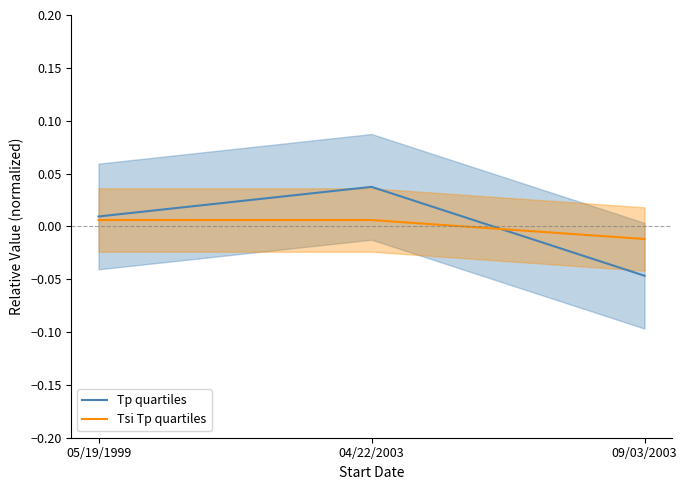

Rank the series by their maximum value, from lowest to highest.

Tsi Tp quartiles, Tp quartiles